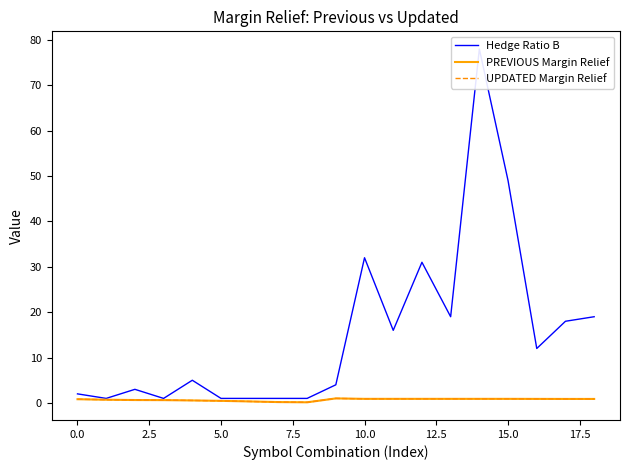

Does the chart have visible grid lines?

No